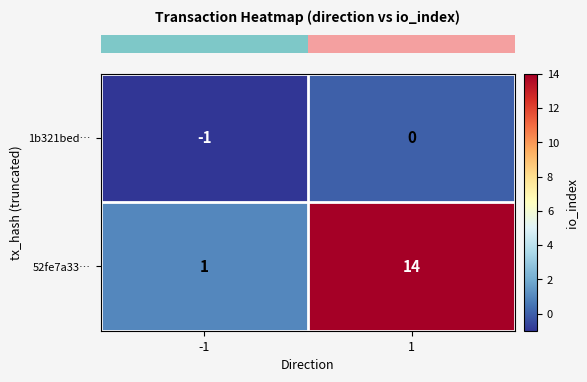

Reading left to right, what are all the values shown in this chart?

1b321bed…: -1=-1	1=0
52fe7a33…: -1=1	1=14